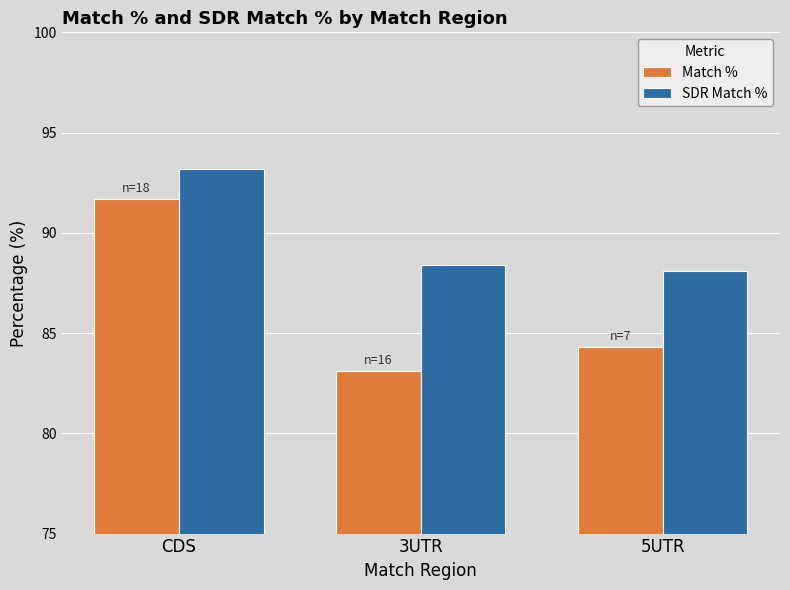

What is the average value of the Match % series?

86.4